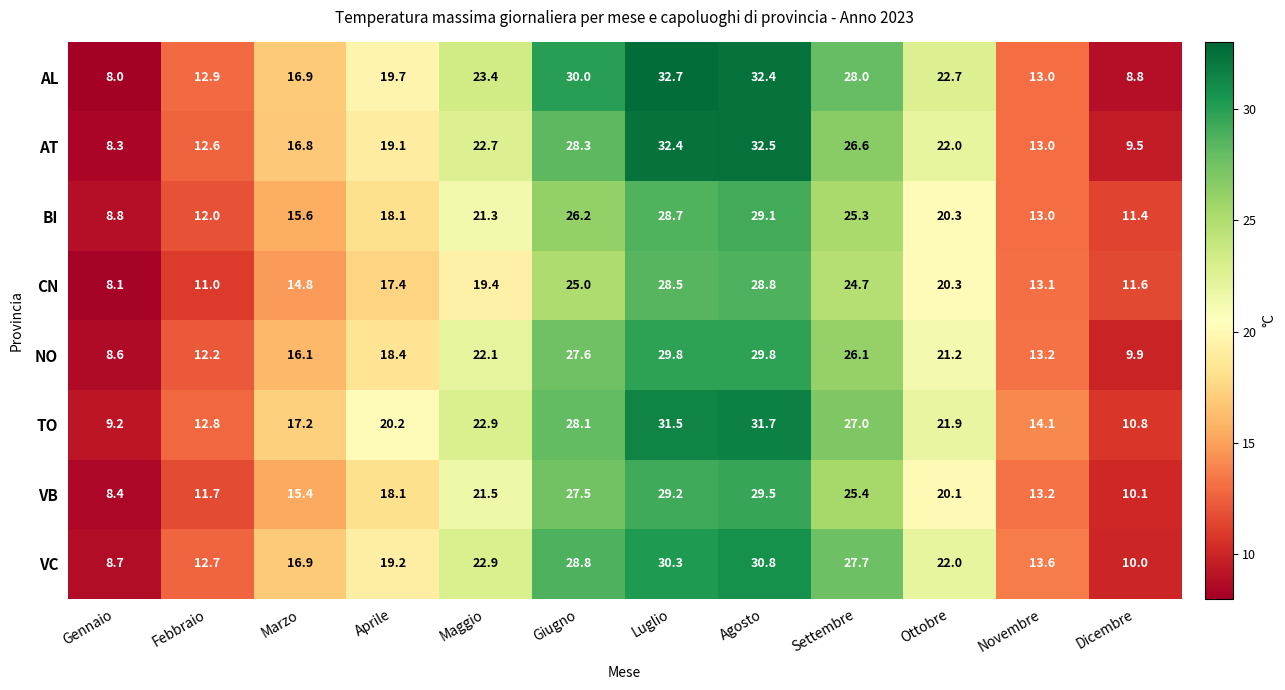

At how many categories does at least one series exceed 31?

2